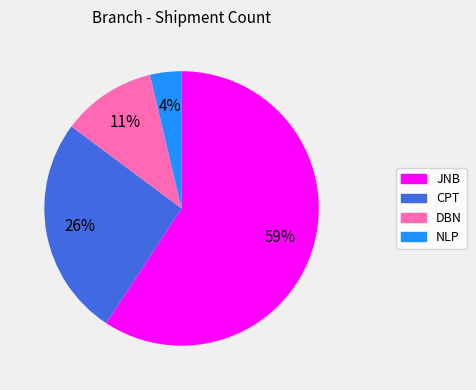

Count the number of slices in the pie.

4